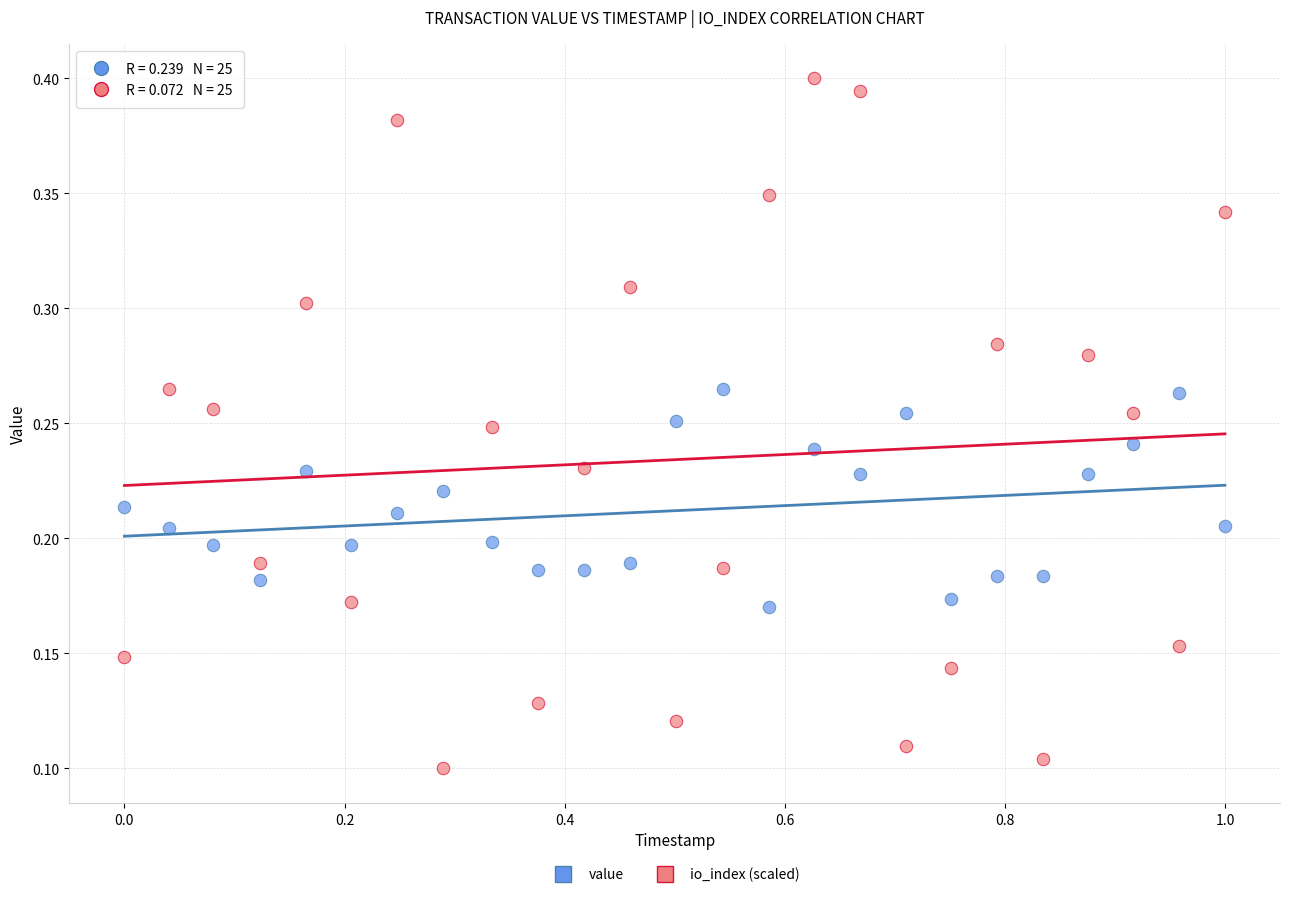

What are all the series names shown in the legend?

value, io_index (scaled)